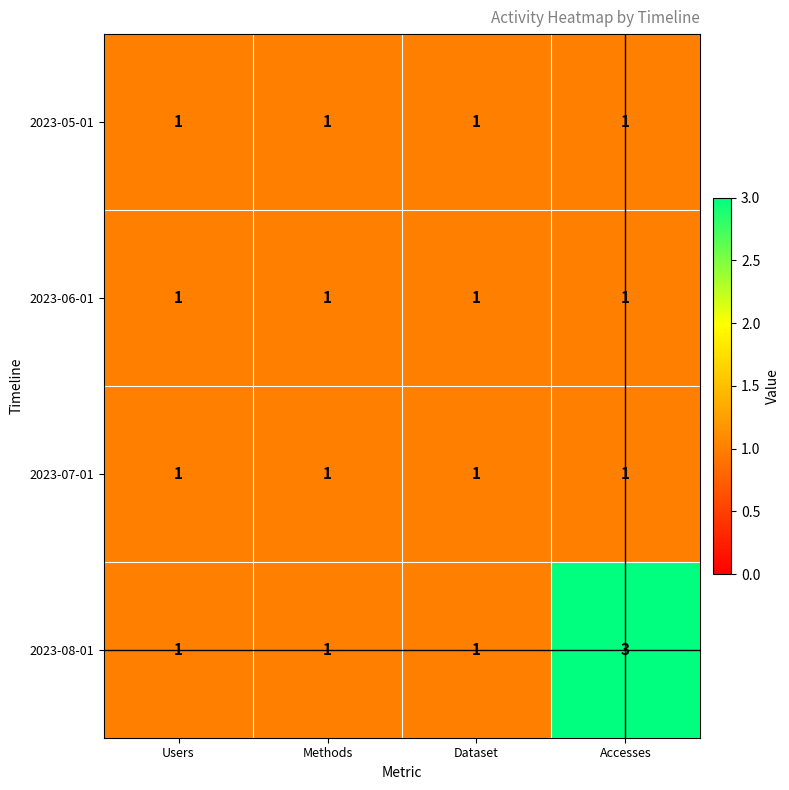

Reading right to left, extract all data points from this chart.

2023-05-01: 1	1	1	1
2023-06-01: 1	1	1	1
2023-07-01: 1	1	1	1
2023-08-01: 3	1	1	1